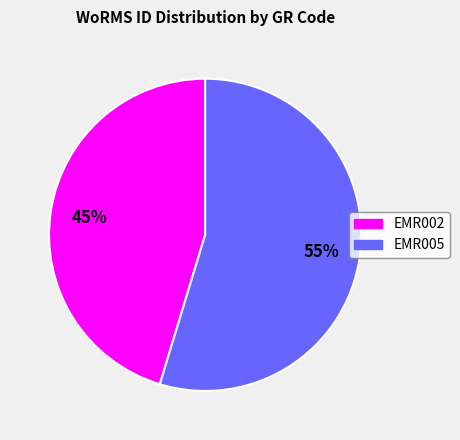

To the nearest percent, what percentage of the pie is EMR002?

45%